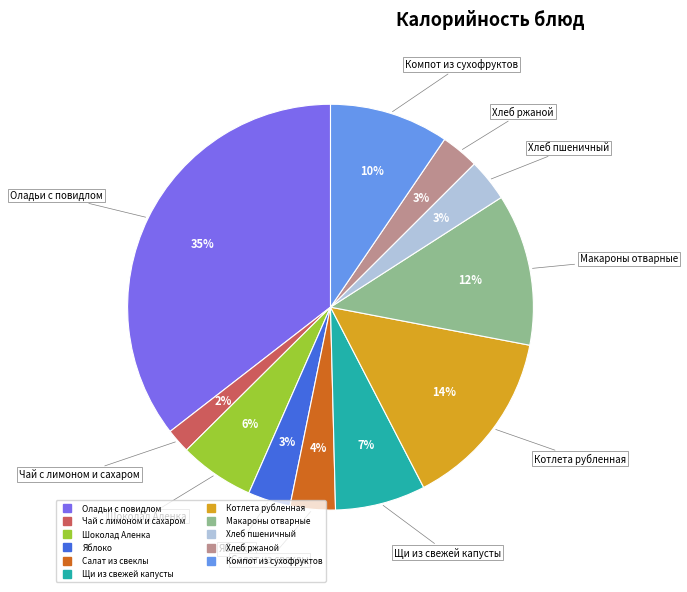

To the nearest percent, what is the combined percentage of Макароны отварные and Шоколад Аленка?

18%